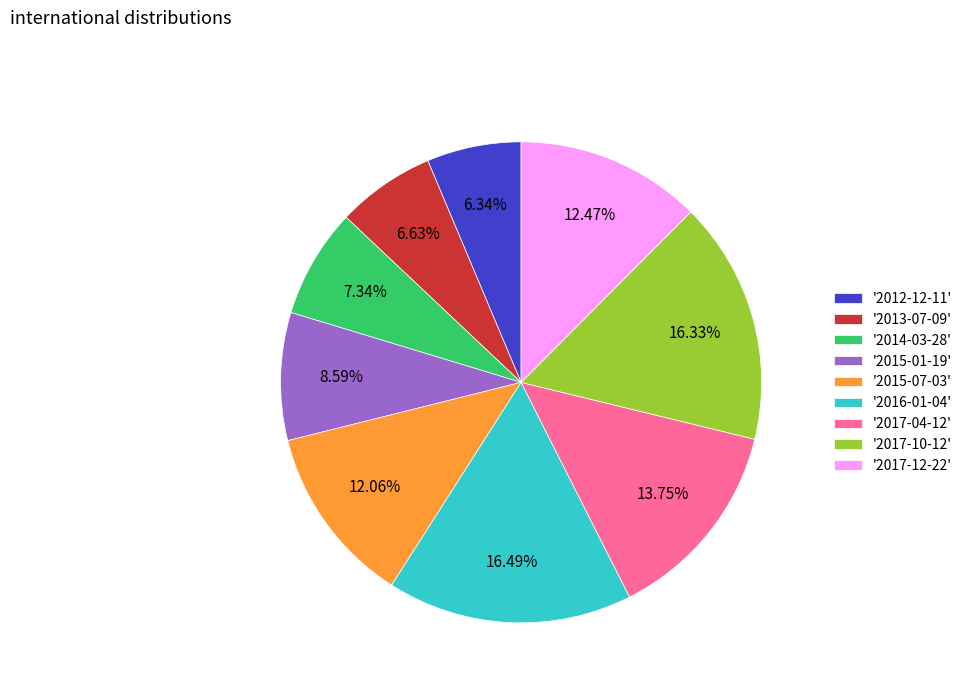

Is the sum of '2015-01-19' and '2017-04-12' greater than half?

No